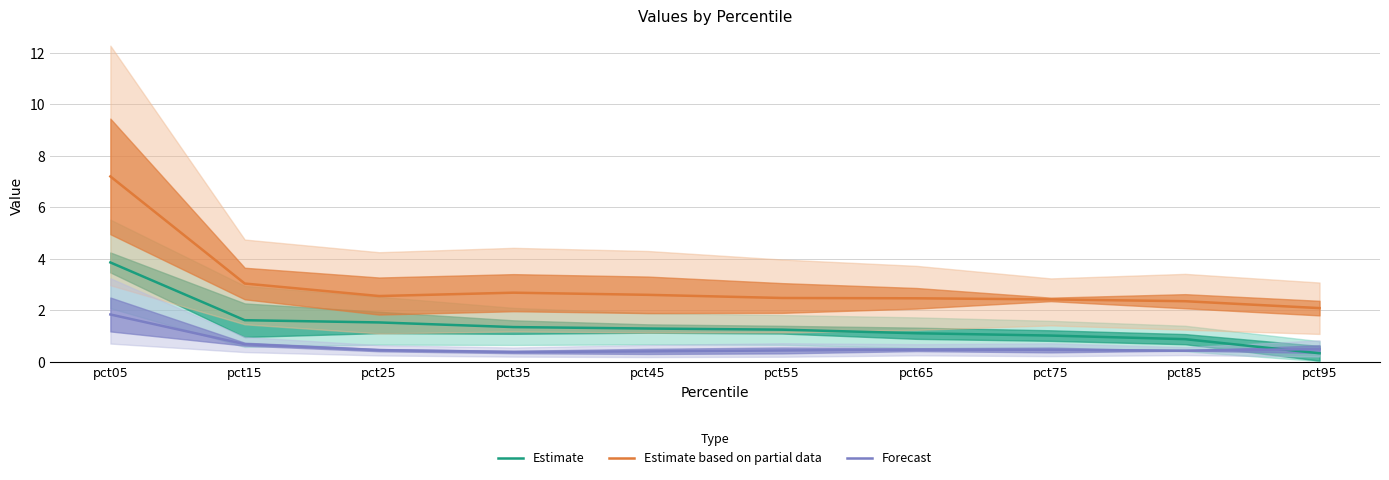

At pct25, list the series in order from largest to smallest.

Estimate based on partial data, Estimate, Forecast